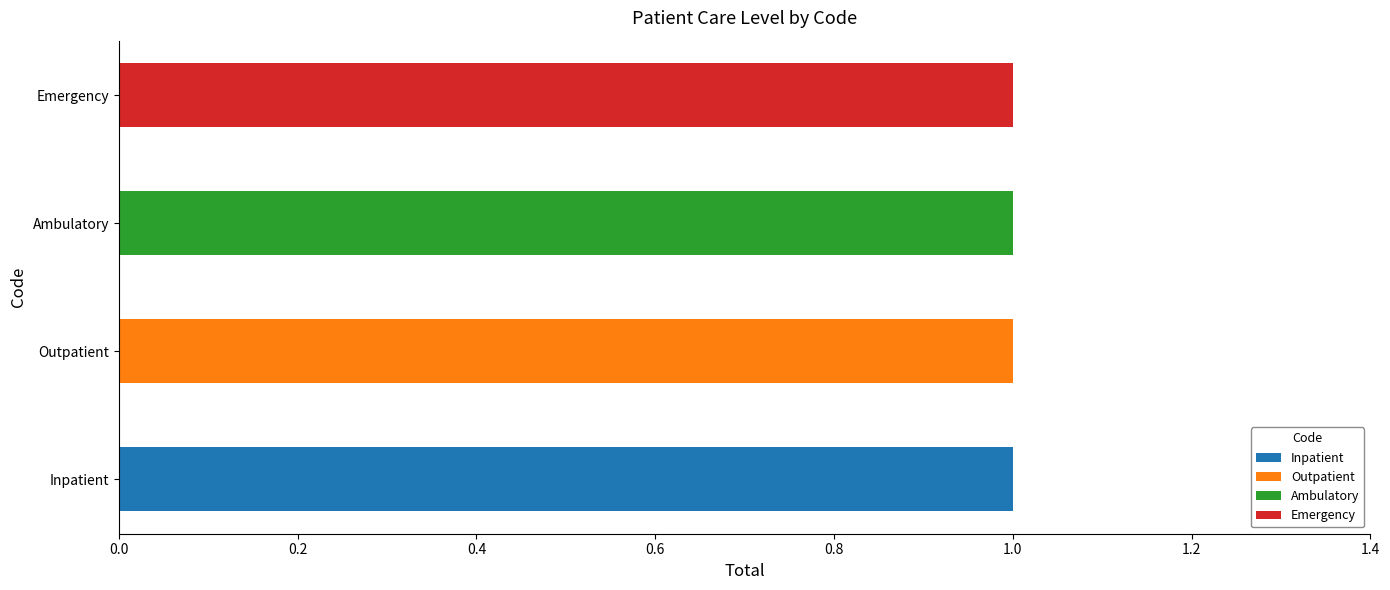

Which category has the highest value in the Inpatient series?

Inpatient